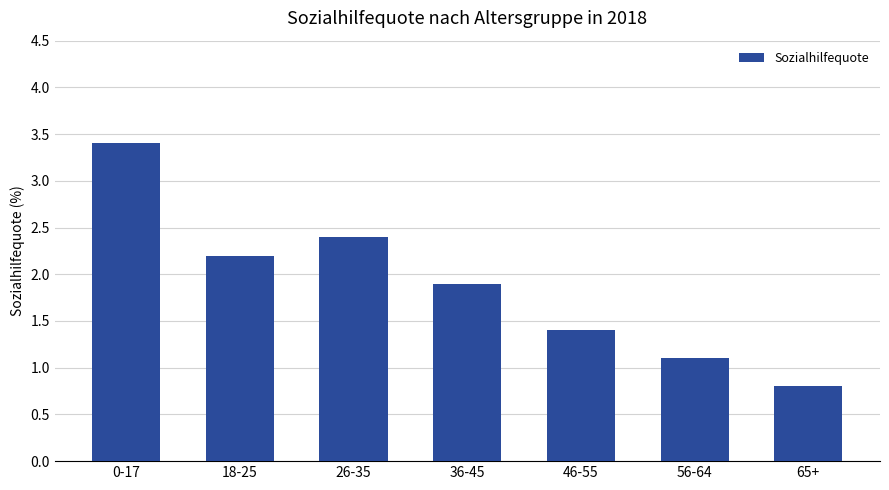

What is the value of the 1st bar from the left?

3.4